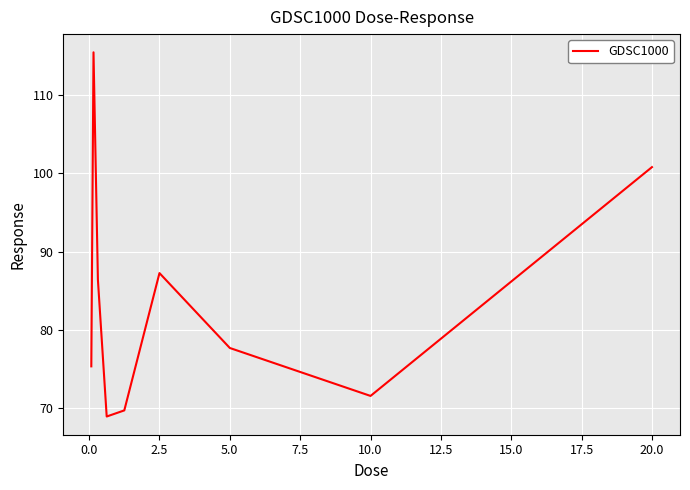

What is the greatest value displayed?

115.5